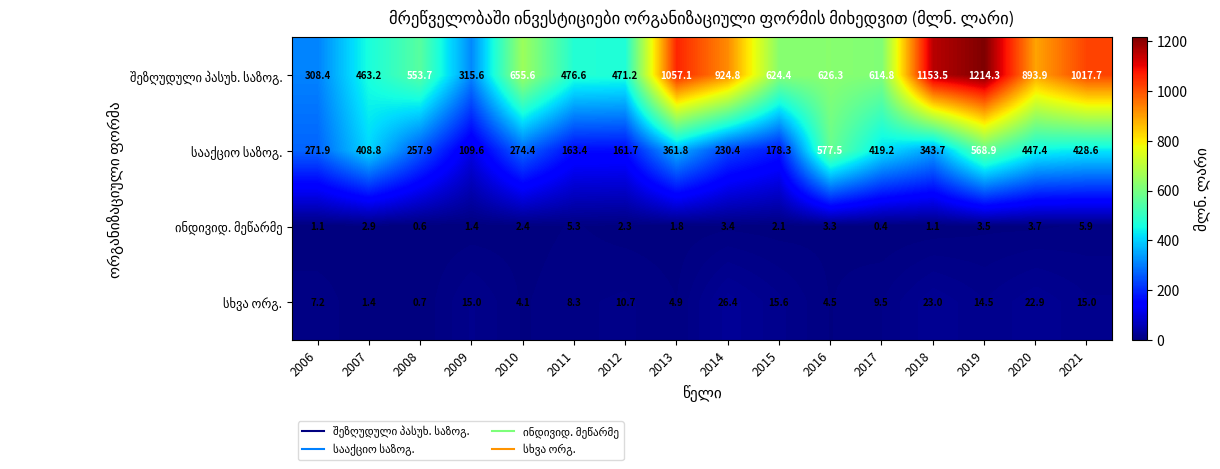

What is the spread (max minus min) of values at 2009?

314.2